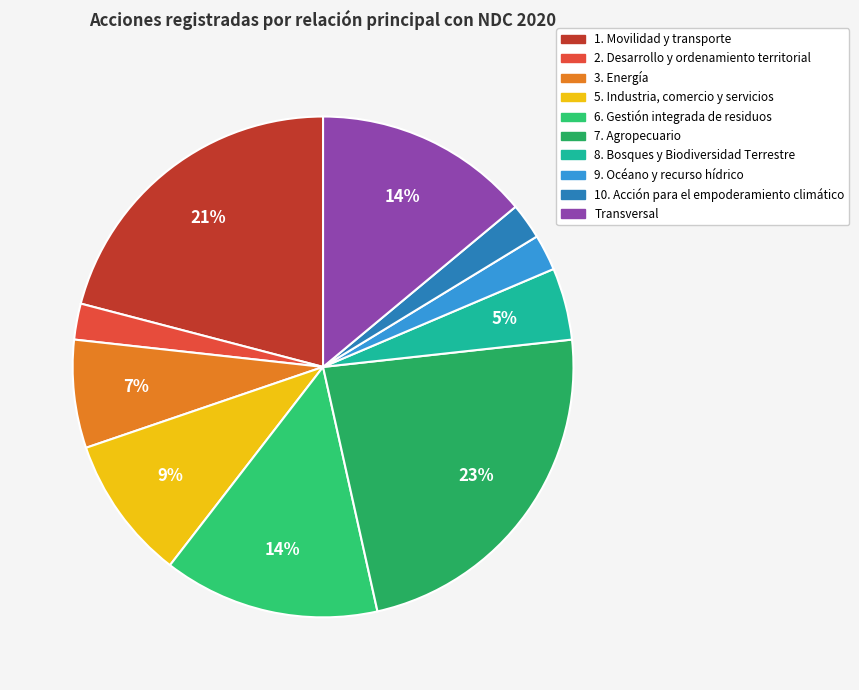

Rank the categories by value from lowest to highest.

2. Desarrollo y ordenamiento territorial, 9. Océano y recurso hídrico, 10. Acción para el empoderamiento climático, 8. Bosques y Biodiversidad Terrestre, 3. Energía, 5. Industria, comercio y servicios, 6. Gestión integrada de residuos, Transversal, 1. Movilidad y transporte, 7. Agropecuario